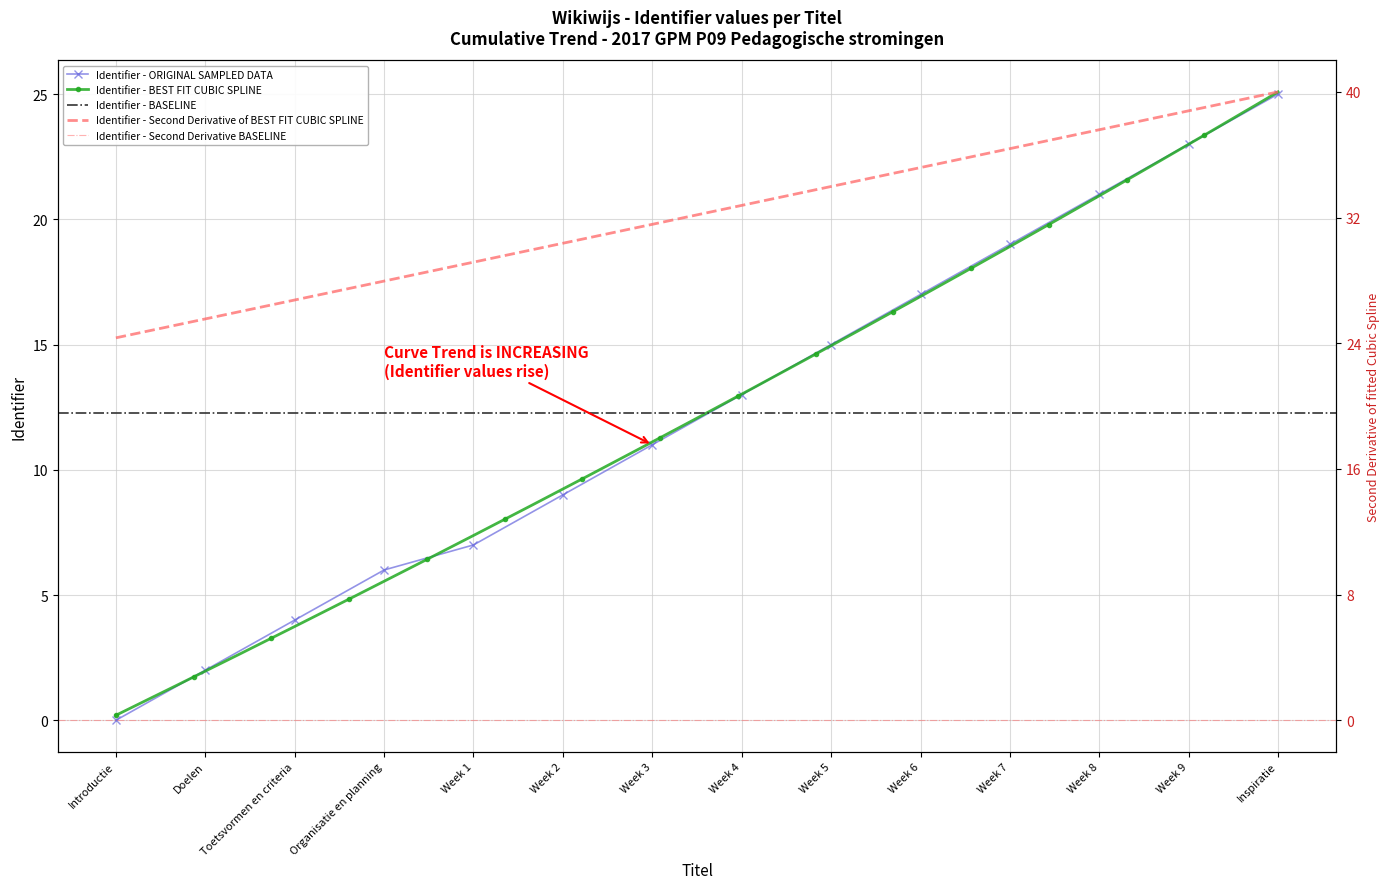

What is the difference between the second highest and minimum values?

23